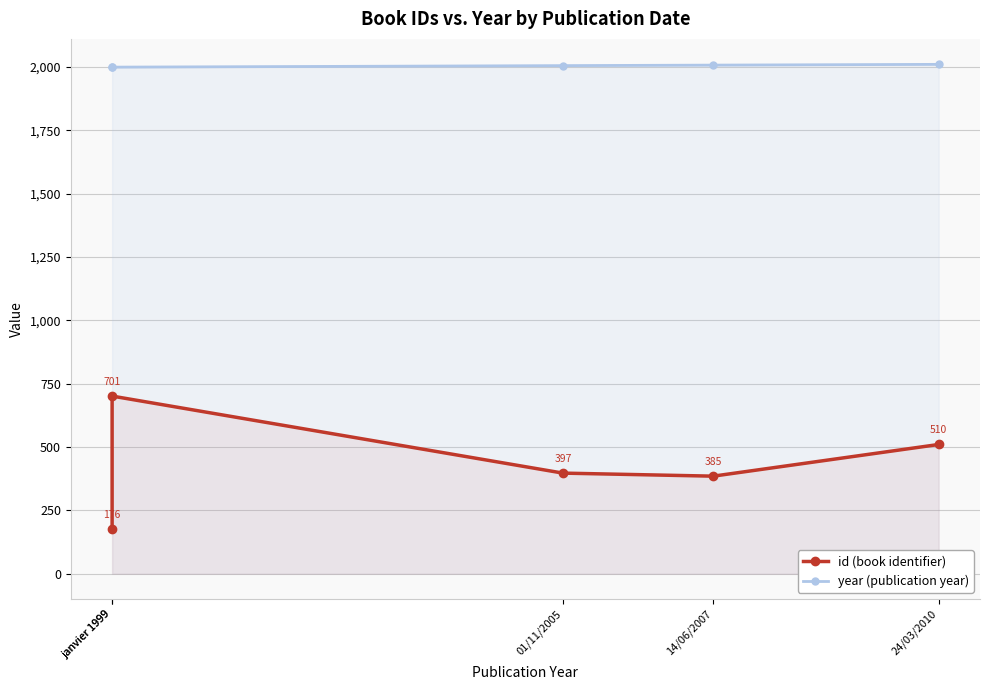

Reading left to right, extract all data points from this chart.

id (book identifier): 176	701	397	385	510
year (publication year): 1999	1999	2005	2007	2010